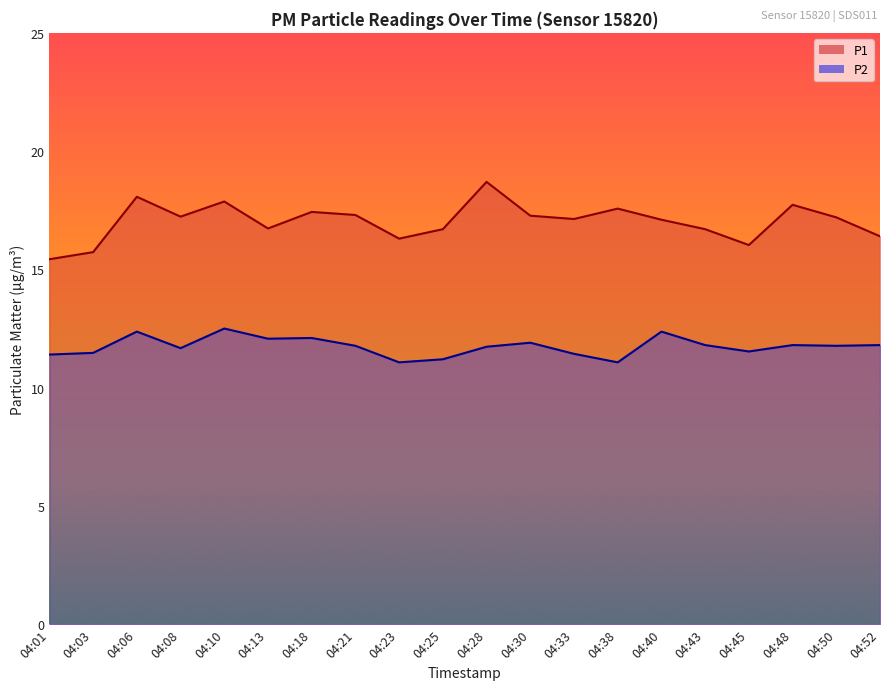

Read the P2 value at 04:08.

11.7